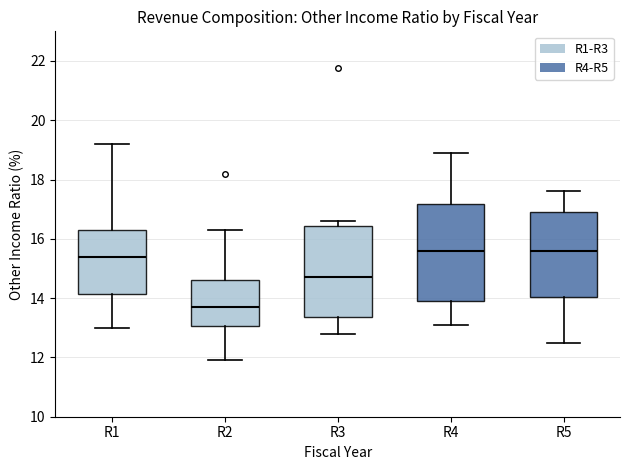

Reading left to right, read every box against the y-axis: the position of its median line, the range the box covers, and the ends of its whiskers. The values are not printed on the chart, so give them approximately, as read against the axis.

R1: median 15.4, box 14.2 to 16.4, whiskers 13.0 to 19.2
R2: median 13.8, box 13.0 to 14.6, whiskers 12.0 to 16.4
R3: median 14.8, box 13.4 to 16.4, whiskers 12.8 to 16.6
R4: median 15.6, box 14.0 to 17.2, whiskers 13.2 to 19.0
R5: median 15.6, box 14.0 to 17.0, whiskers 12.6 to 17.6